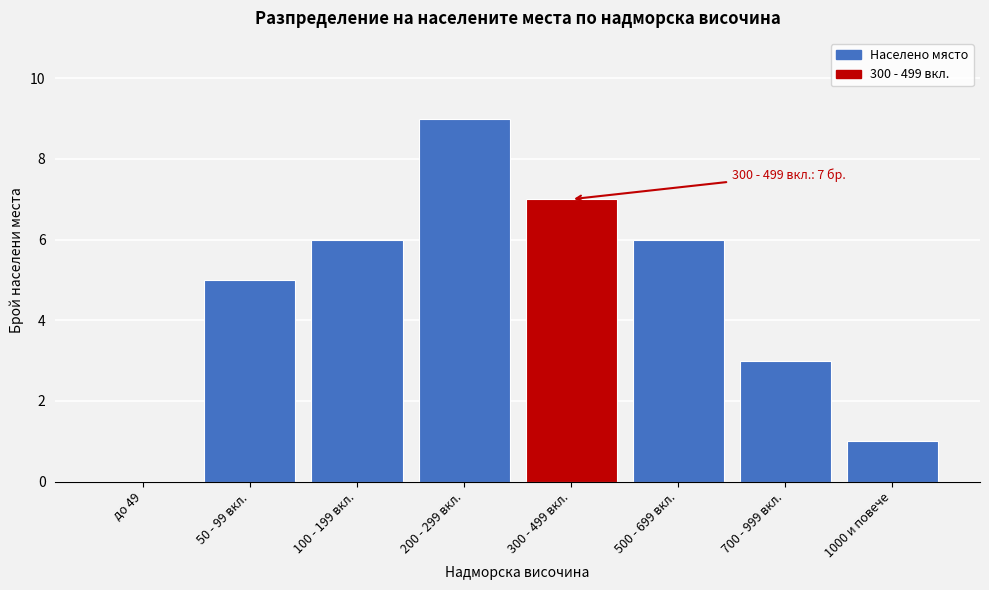

Reading left to right, transcribe all the data shown in this chart.

до 49=0	50 - 99 вкл.=5	100 - 199 вкл.=6	200 - 299 вкл.=9	300 - 499 вкл.=7	500 - 699 вкл.=6	700 - 999 вкл.=3	1000 и повече=1